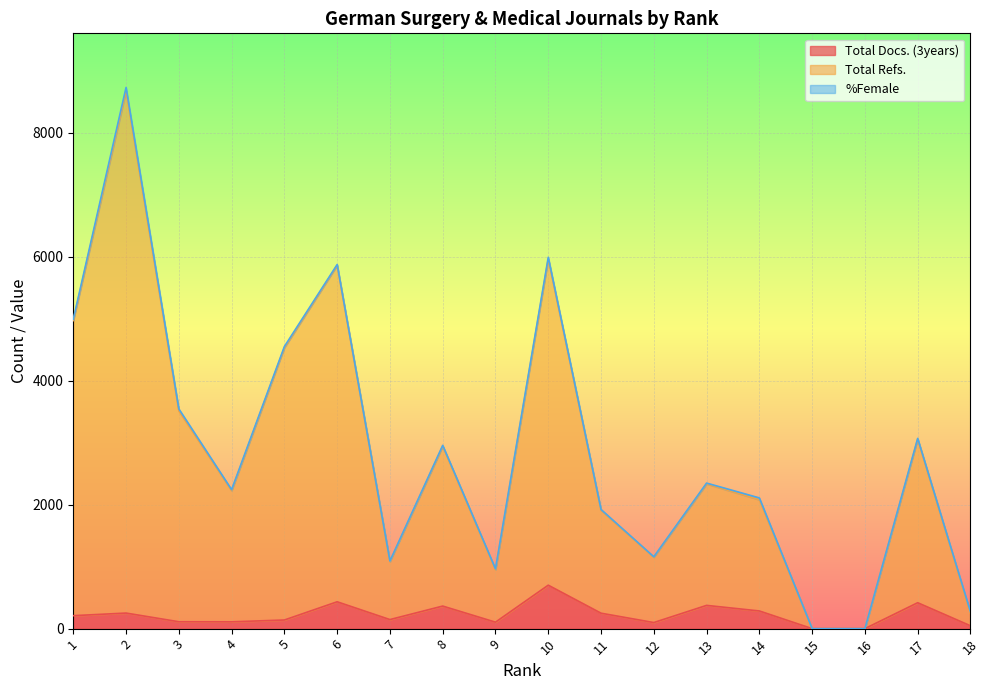

Does the chart display data point markers on the line(s)?

No